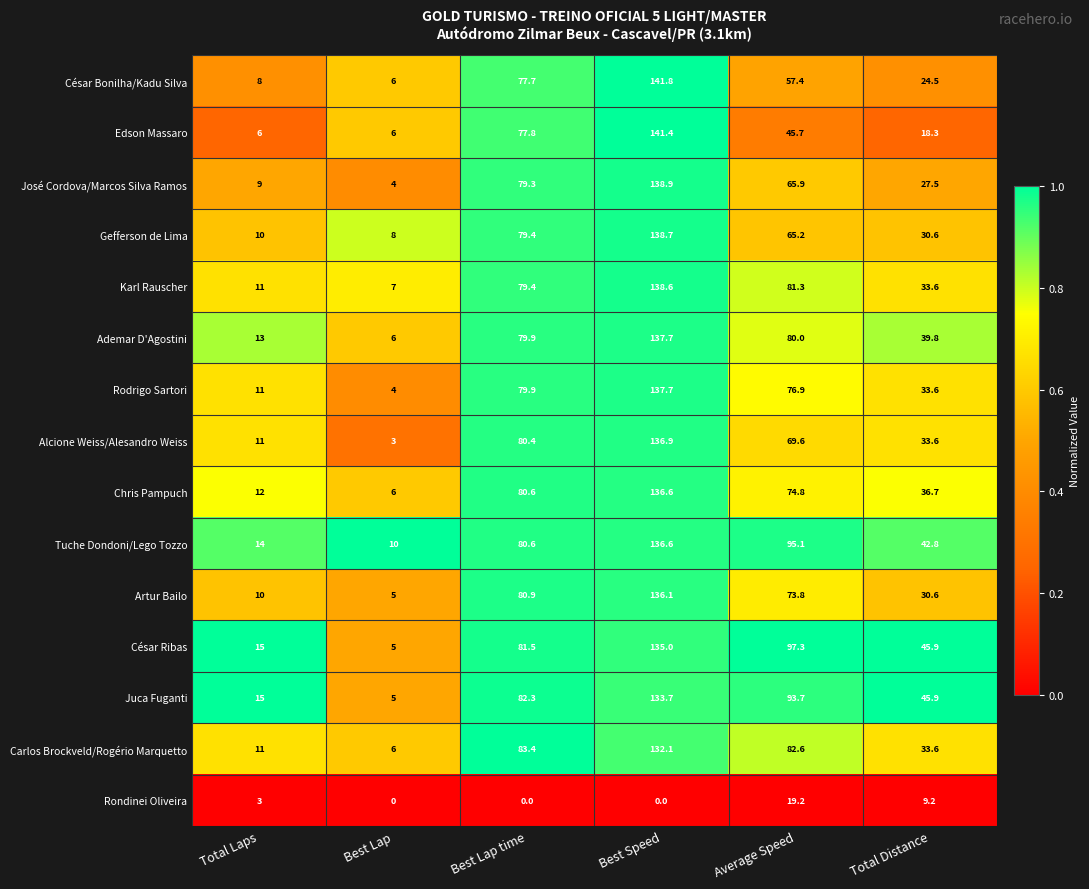

The Carlos Brockveld/Rogério Marquetto series shows 82.6 at Average Speed. True or false?

True